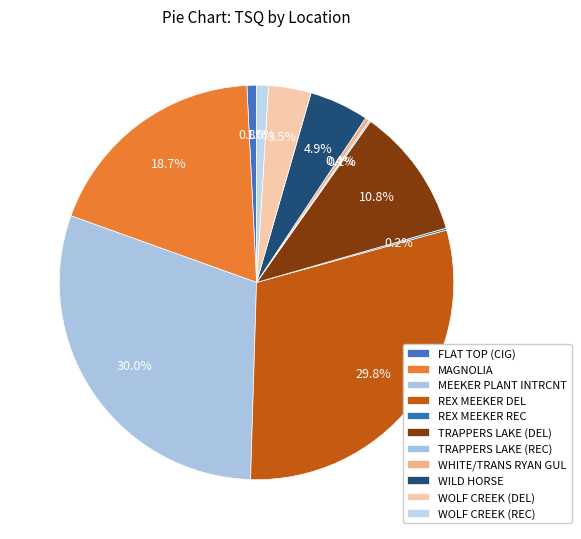

What is the total percentage of WOLF CREEK (REC) and WOLF CREEK (DEL)?

4.5%